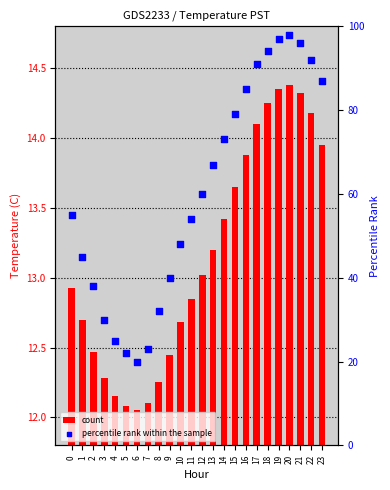

At which category is the sum across all series the highest?

20